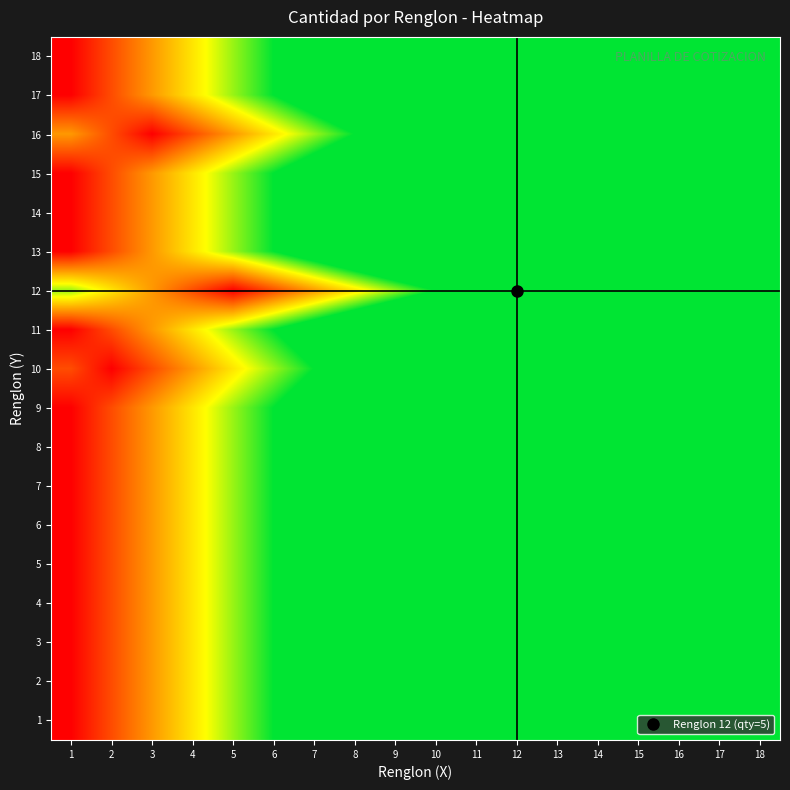

Count the number of categories in the chart.

18